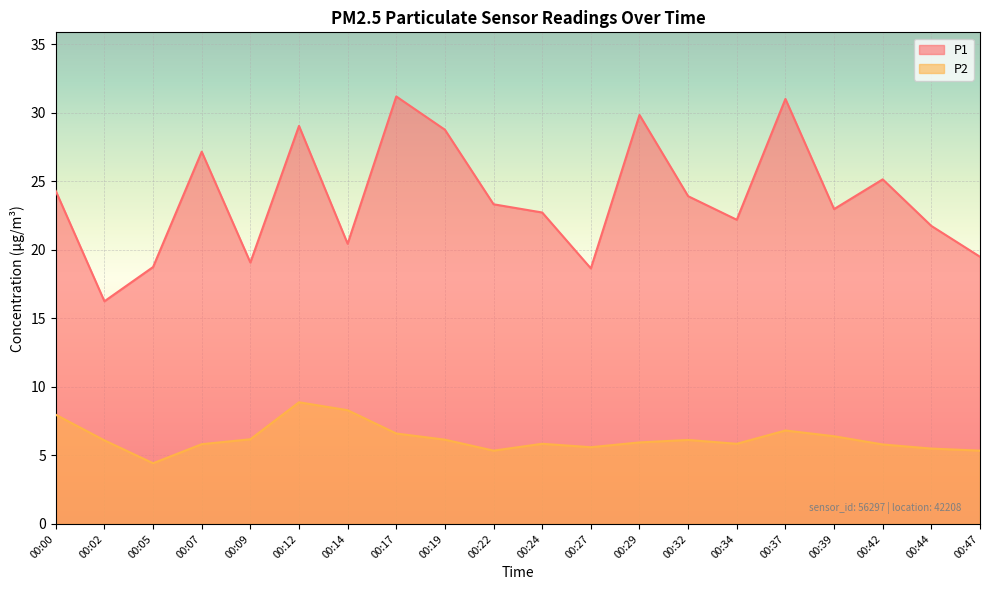

Which series has the largest range (max minus min)?

P1